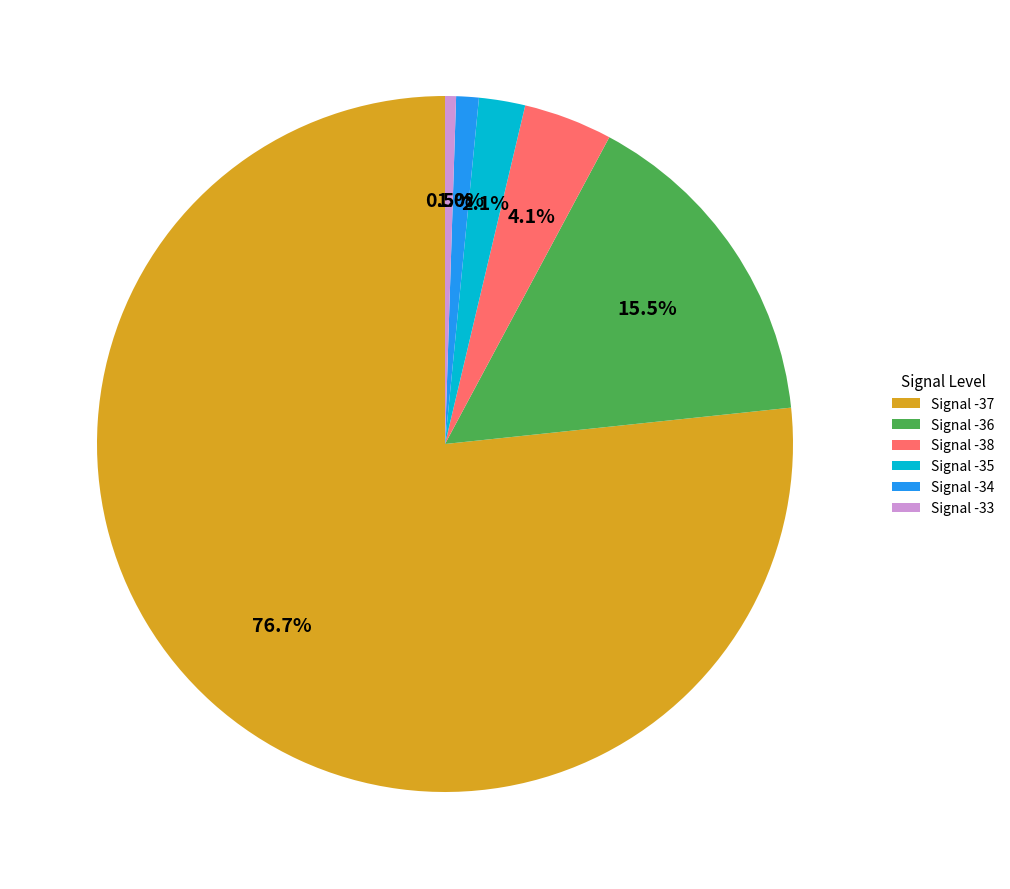

Count the number of slices in the pie.

6